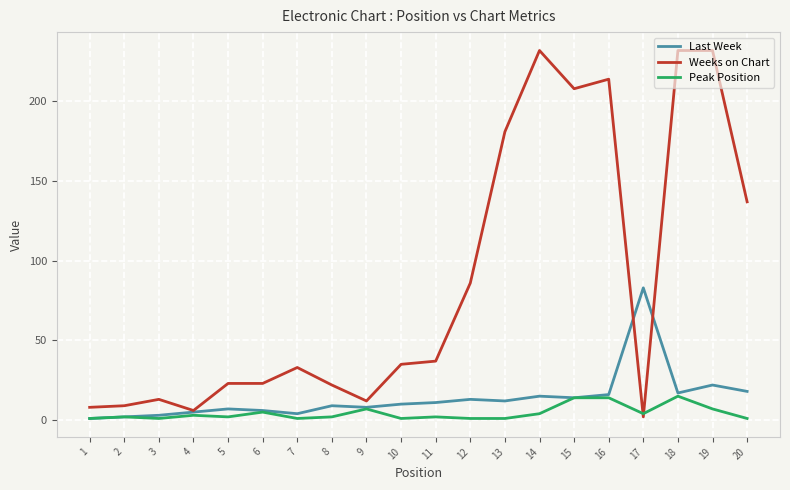

Which series ends up on top after the final intersection of Peak Position and Weeks on Chart?

Weeks on Chart